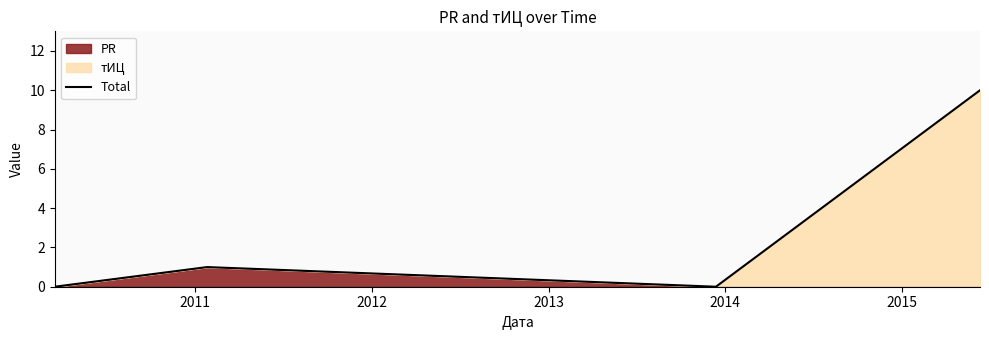

How many values are above zero?

2